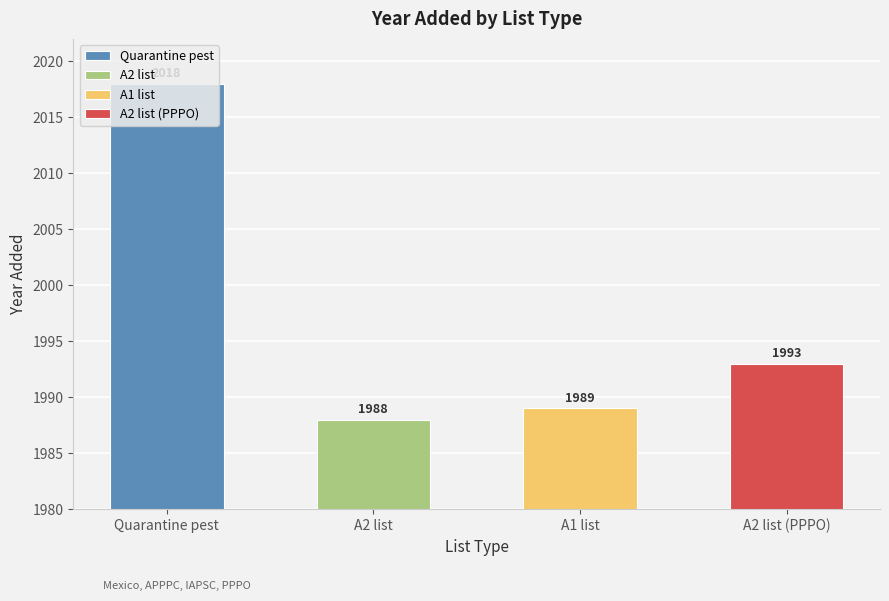

What position from the right is A1 list?

2